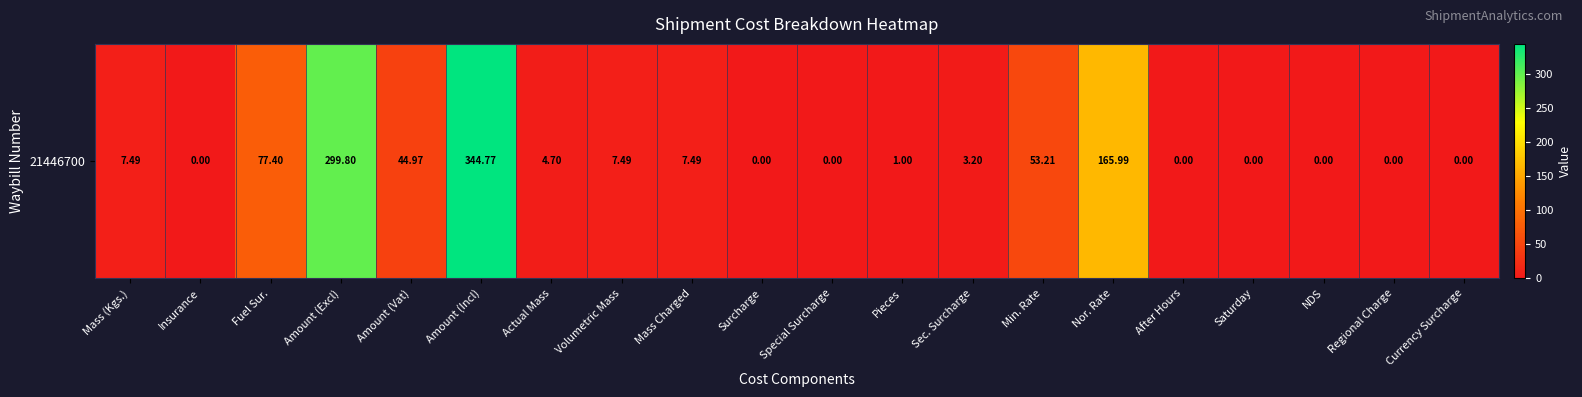

Rank the categories by value from highest to lowest.

Amount (Incl), Amount (Excl), Nor. Rate, Fuel Sur., Min. Rate, Amount (Vat), Mass (Kgs.), Volumetric Mass, Mass Charged, Actual Mass, Sec. Surcharge, Pieces, Insurance, Surcharge, Special Surcharge, After Hours, Saturday, NDS, Regional Charge, Currency Surcharge